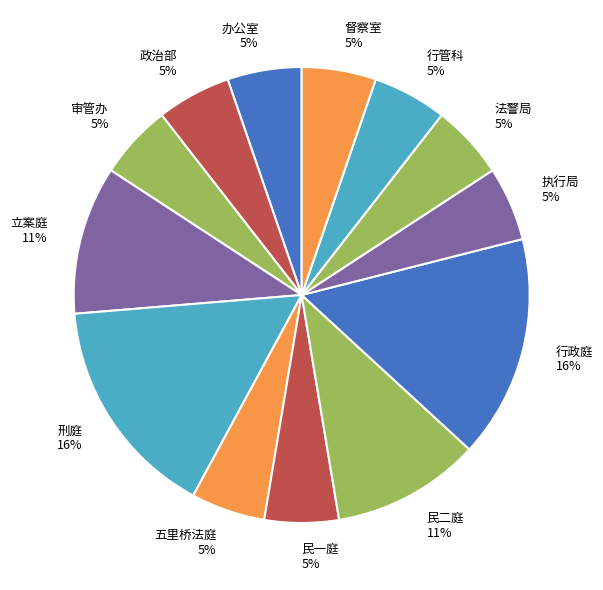

Does 刑庭 account for over 50% of the chart?

No